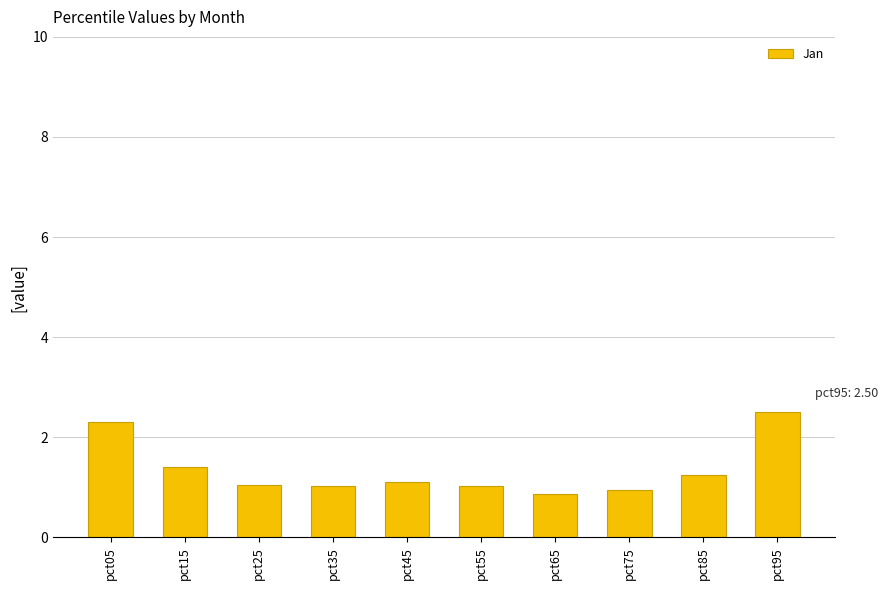

How many bars are there in total?

10